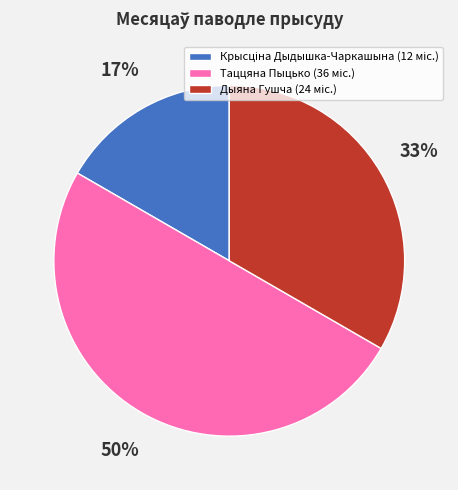

To the nearest percent, what is the average slice percentage?

33%